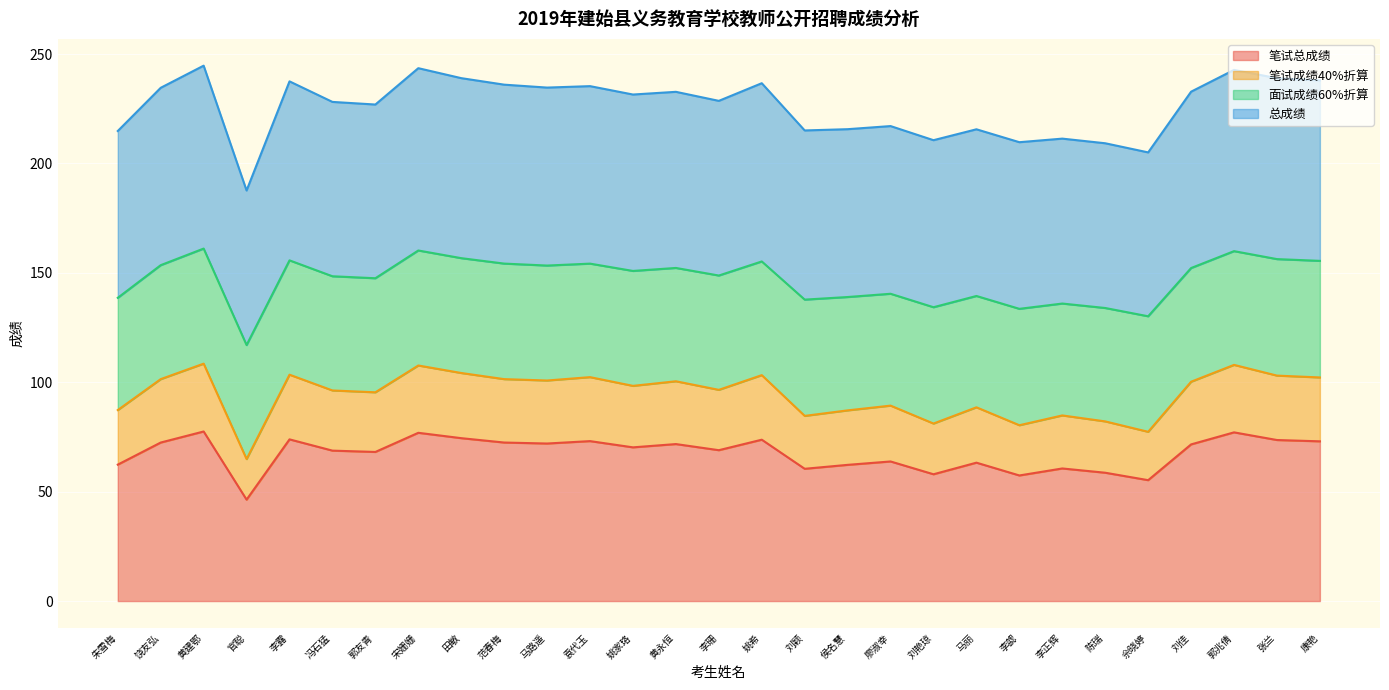

True or false: 笔试总成绩 and 总成绩 intersect in this chart.

False